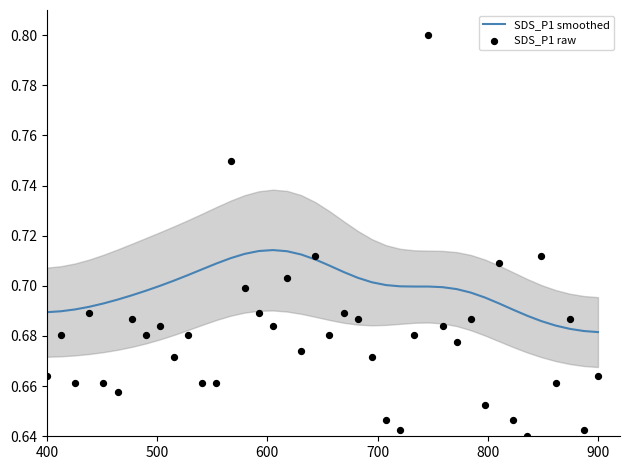

What are all the series names shown in the legend?

SDS_P1 smoothed, SDS_P1 raw